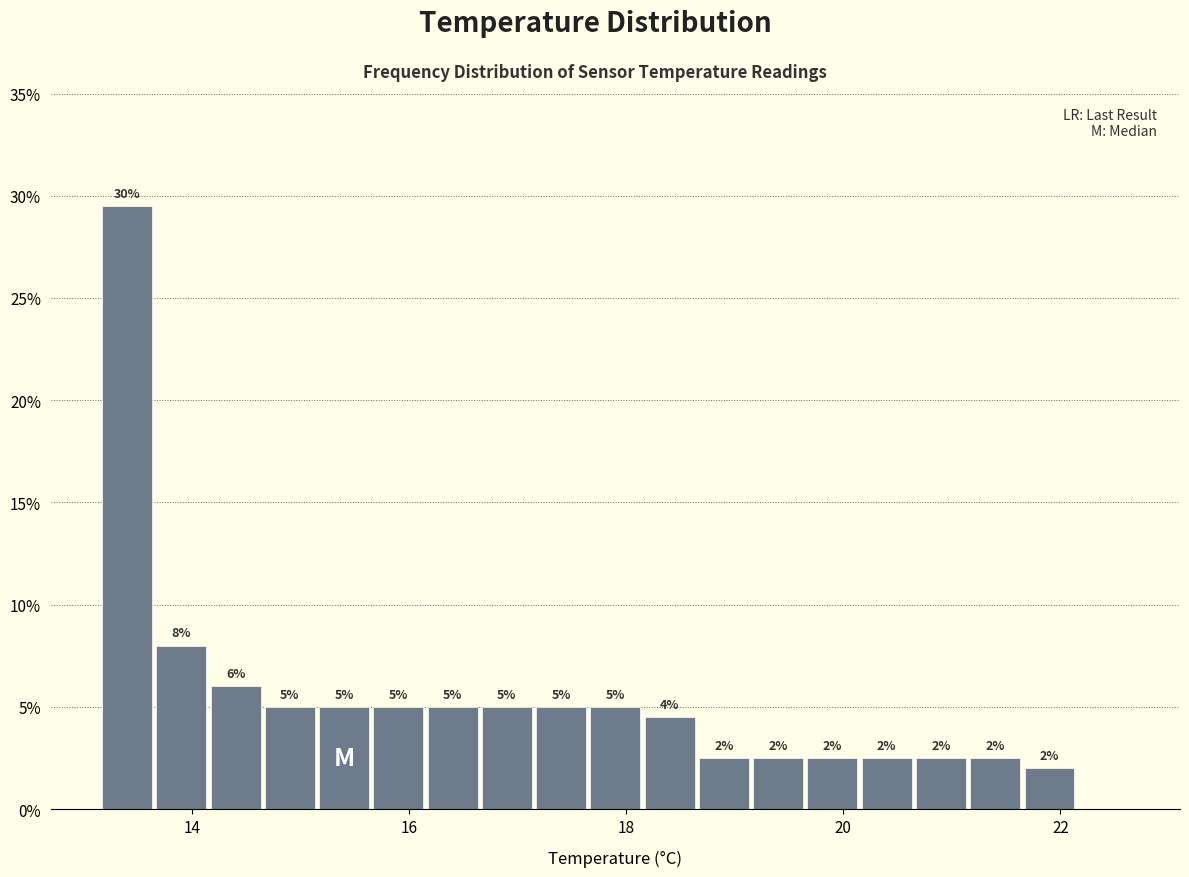

Read against the x-axis, roughly where is the centre of the tallest bar?

13.4